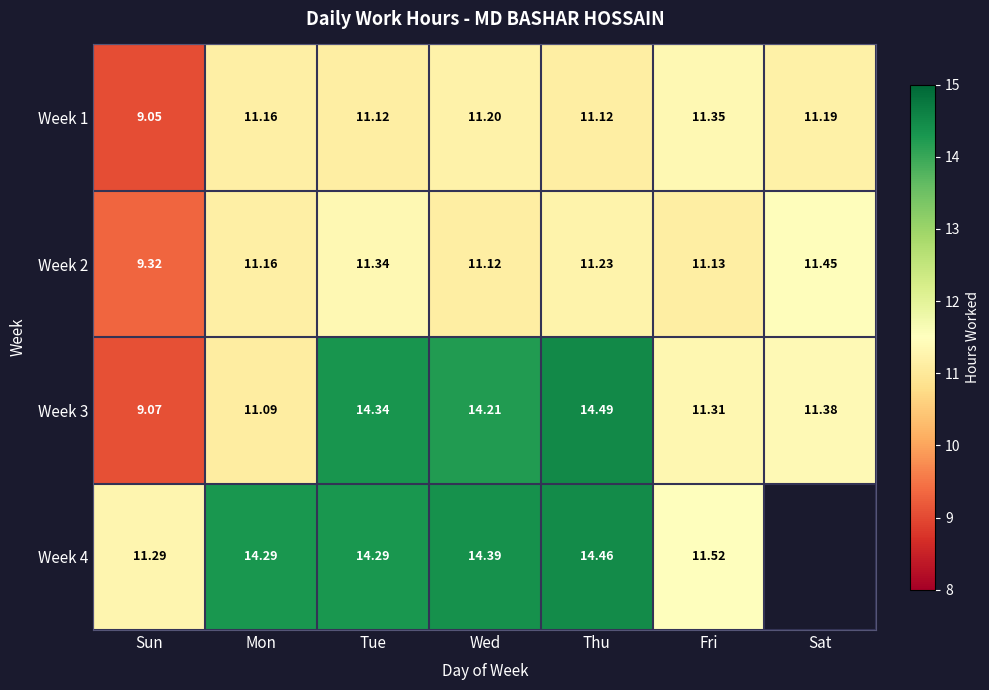

The Week 1 series shows 15.7 at Tue. True or false?

False